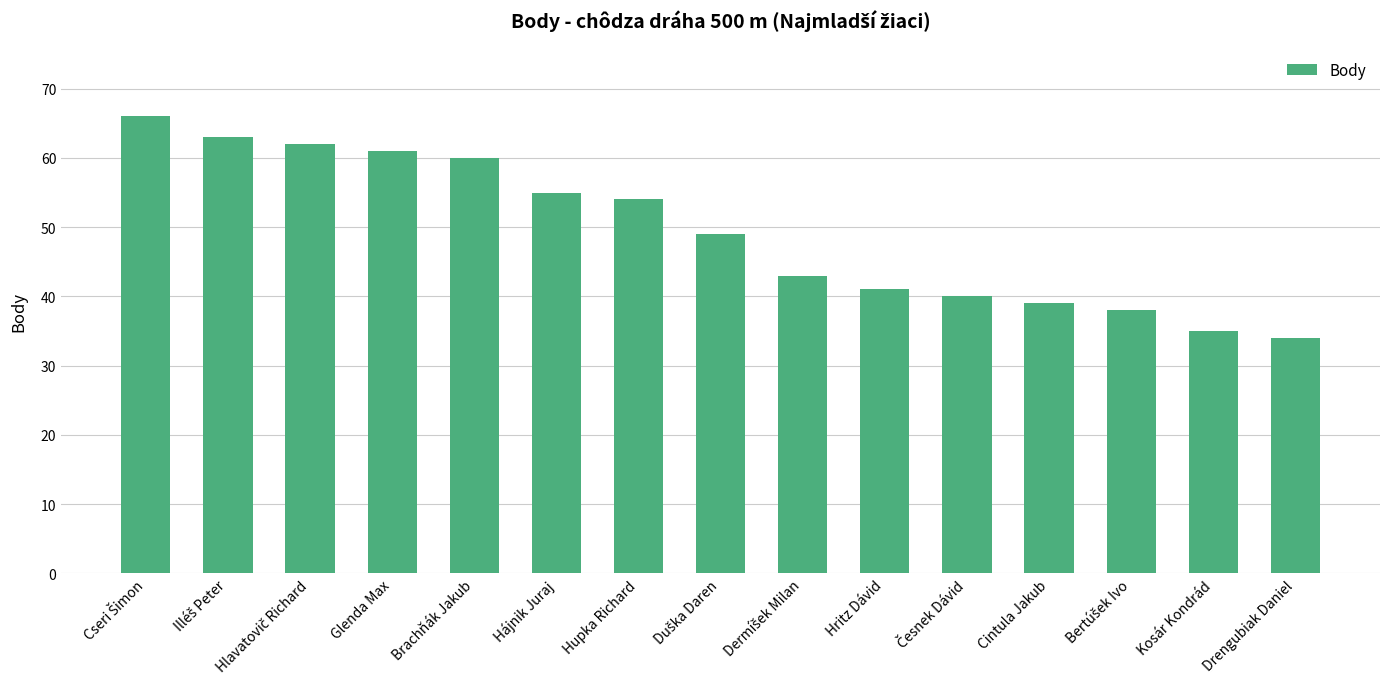

What is the smallest value displayed?

34